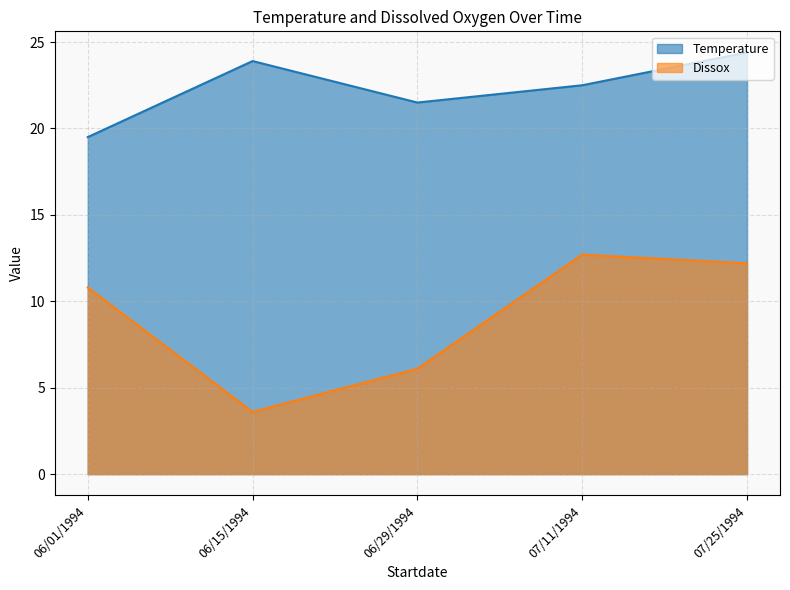

Rank the series by their average value, from lowest to highest.

Dissox, Temperature